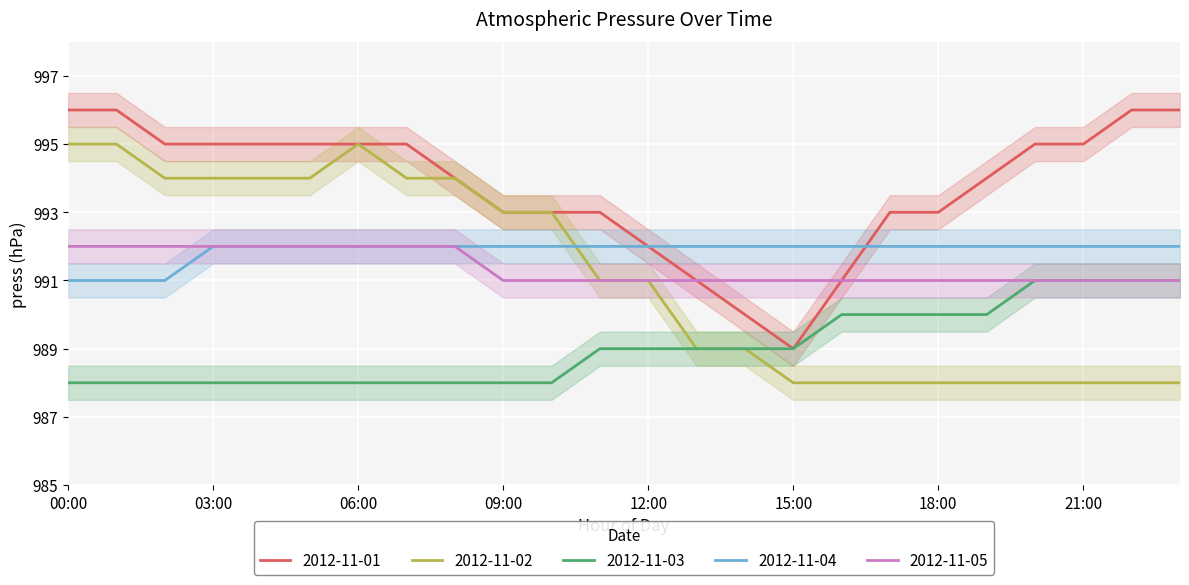

What is the total value across all series at 19:00?

4955